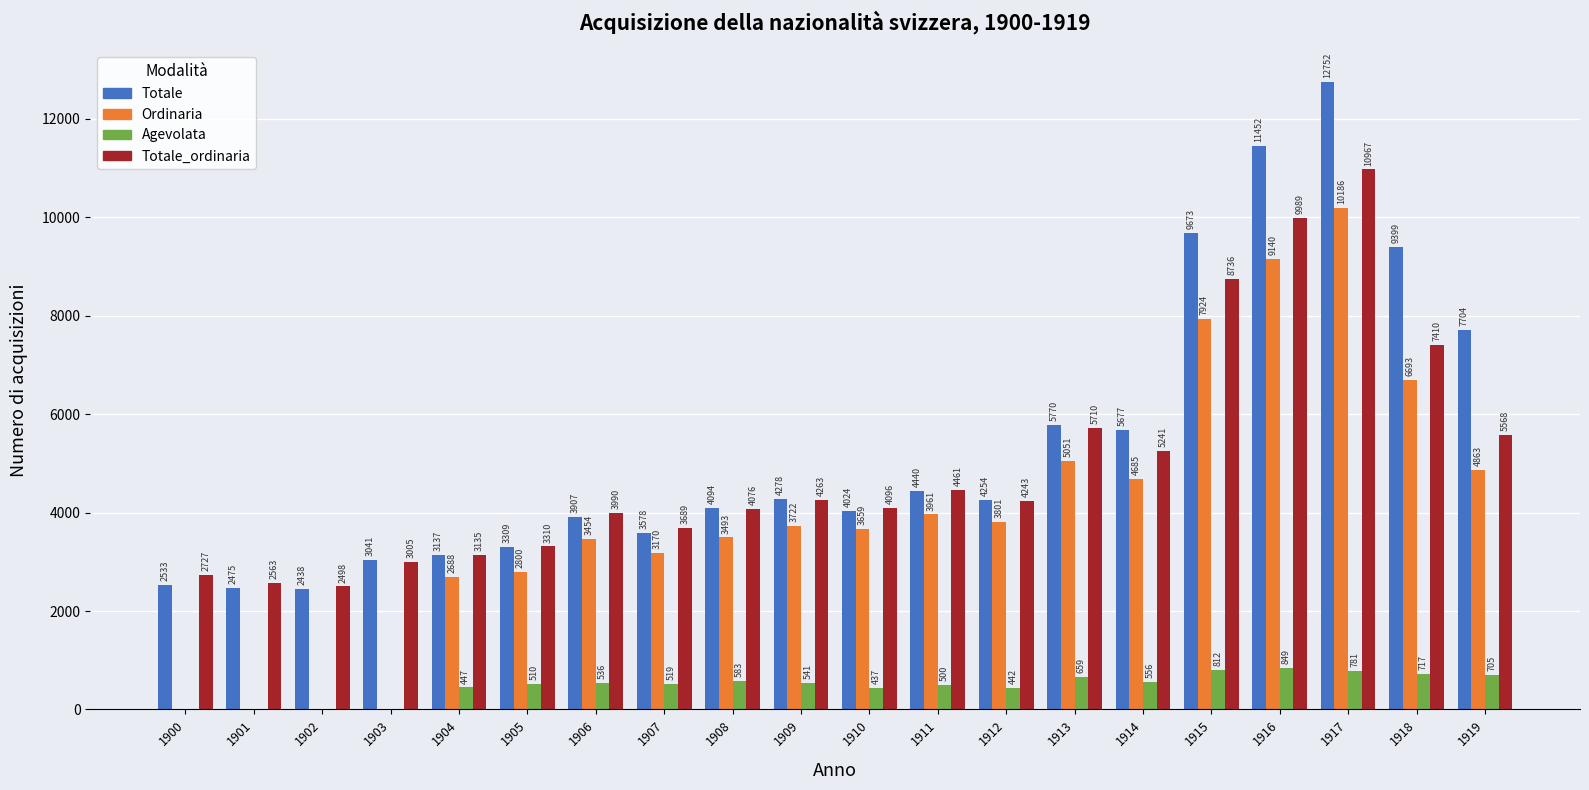

What is the sum of all Ordinaria values?

79290